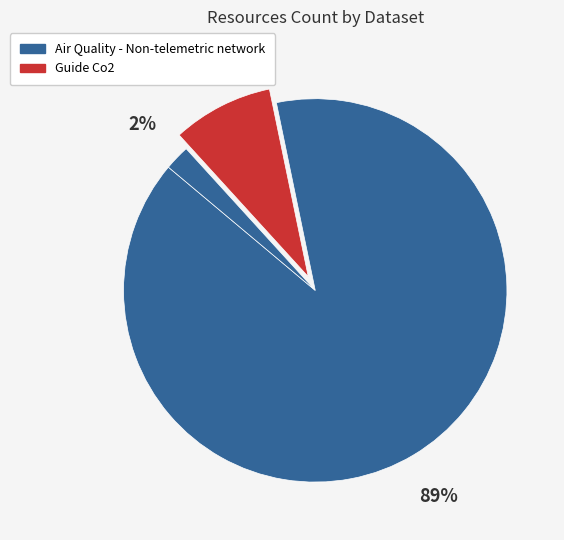

What is the largest slice in the pie chart?

Air Quality - Non-telemetric network